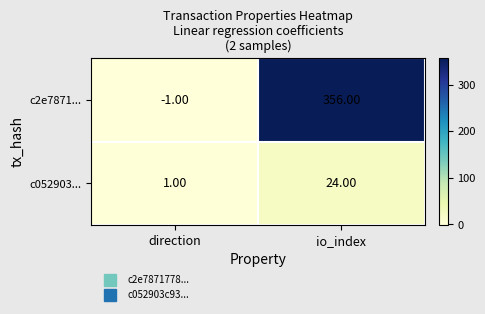

Which series has the largest total across all categories?

c2e7871...